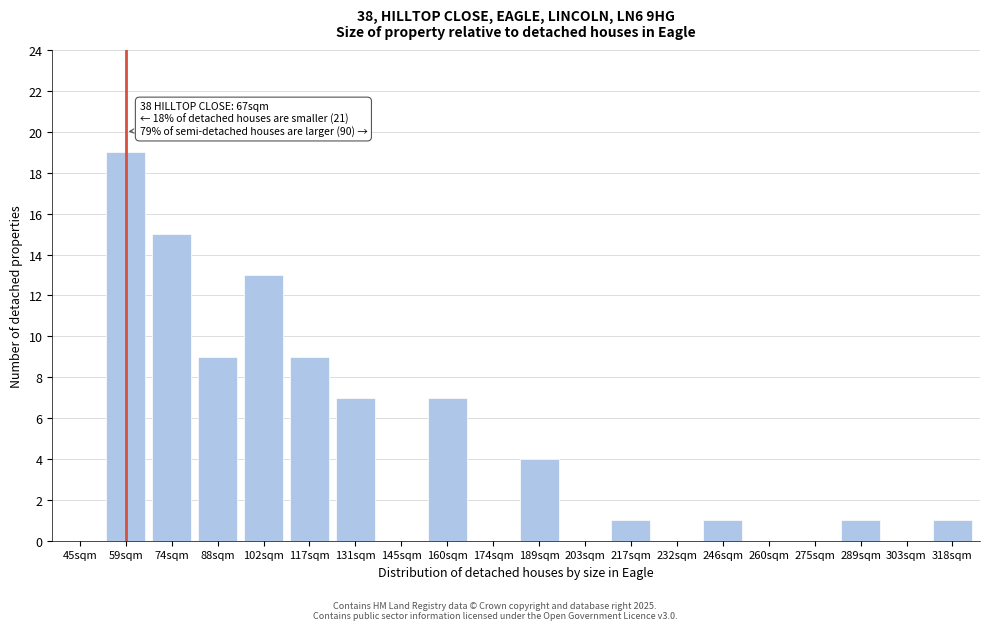

Reading left to right, list all the values displayed in this chart.

45sqm=0	59sqm=19	74sqm=15	88sqm=9	102sqm=13	117sqm=9	131sqm=7	145sqm=0	160sqm=7	174sqm=0	189sqm=4	203sqm=0	217sqm=1	232sqm=0	246sqm=1	260sqm=0	275sqm=0	289sqm=1	303sqm=0	318sqm=1